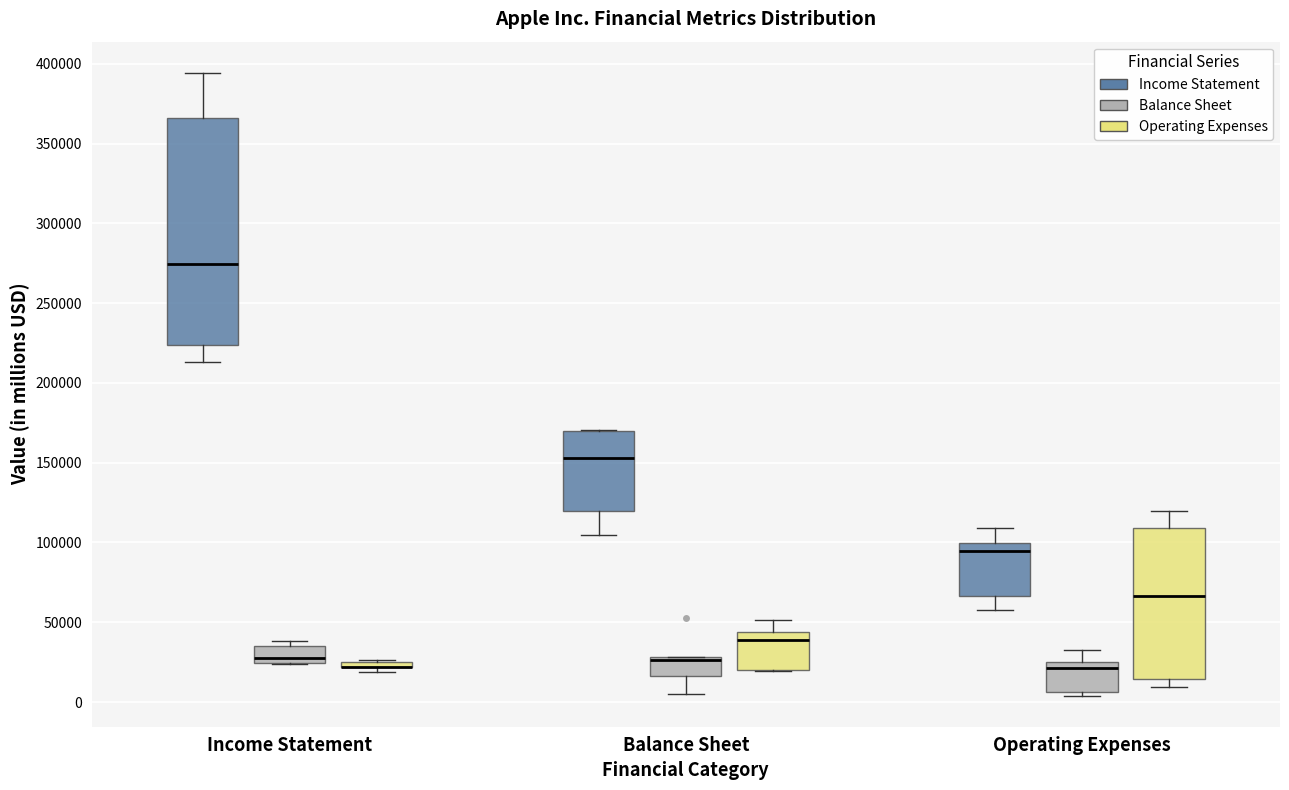

Which box is the tallest, from its lower edge to its upper edge?

Income Statement (Income Statement)